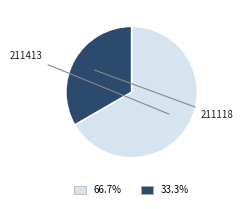

To the nearest percent, what is the average slice percentage?

50%